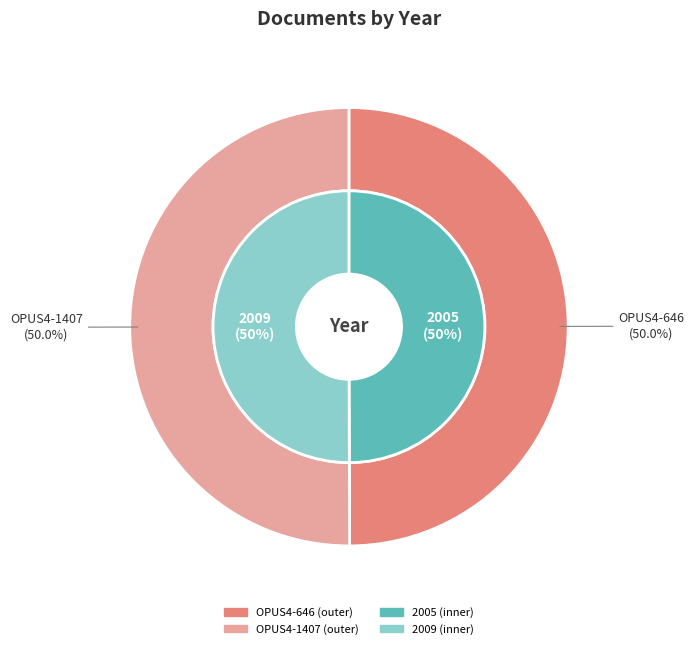

The OPUS4-646 slice represents 58% of the pie. True or false?

False